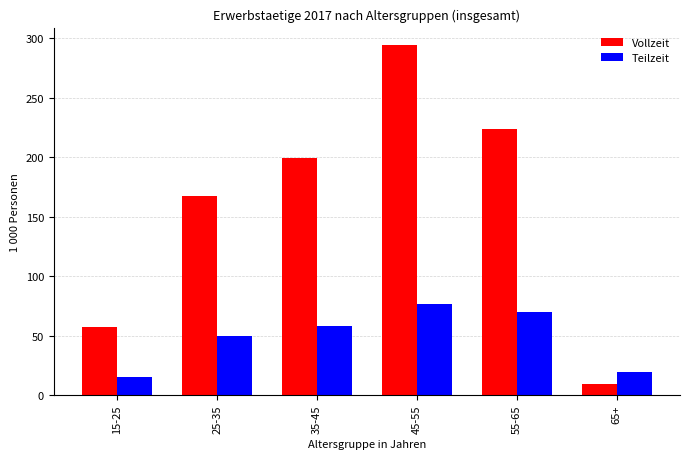

What is the difference between the Teilzeit values at 65+ and 35-45?

38.7